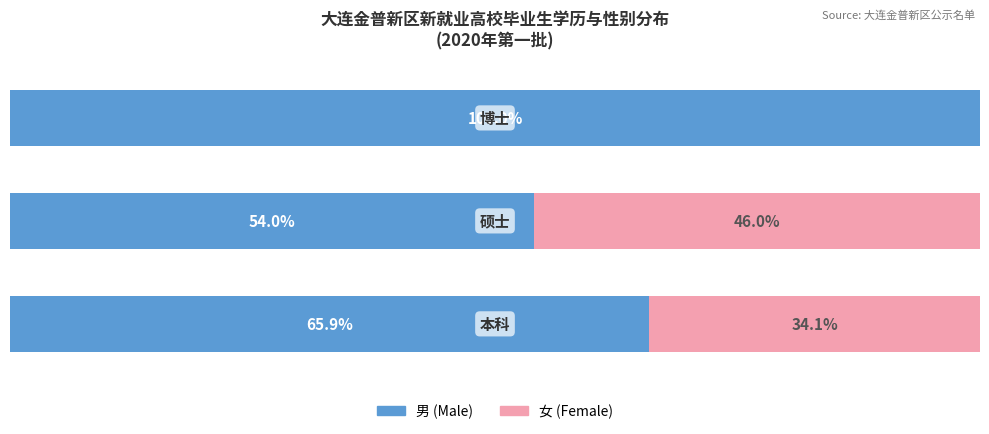

What are all the series names shown in the legend?

男 (Male), 女 (Female)